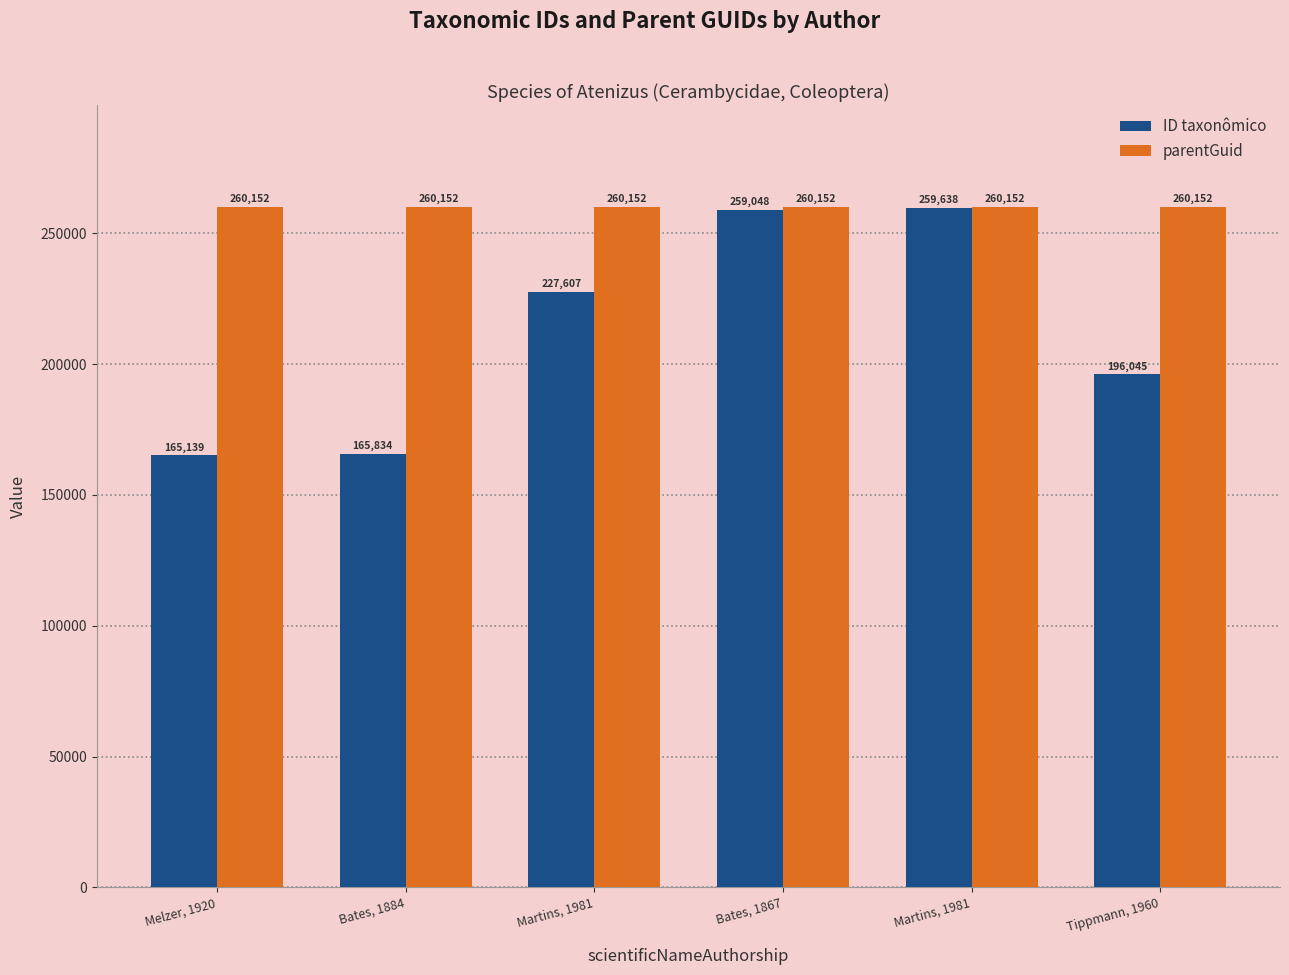

Which label corresponds to the smallest value in the chart?

Melzer, 1920